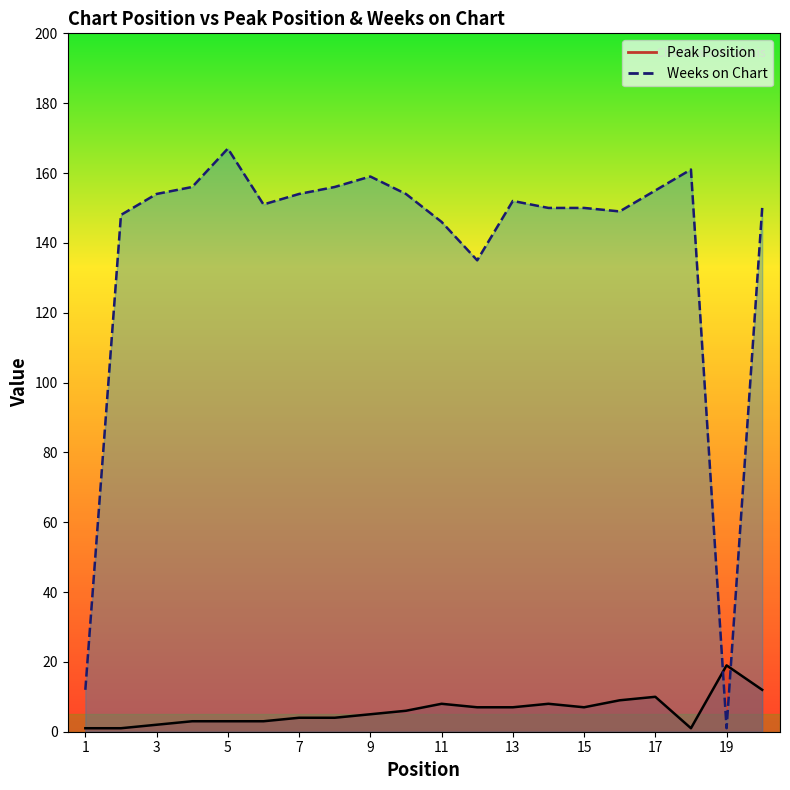

After their last crossing, which series has the higher values: Peak Position or Weeks on Chart?

Weeks on Chart